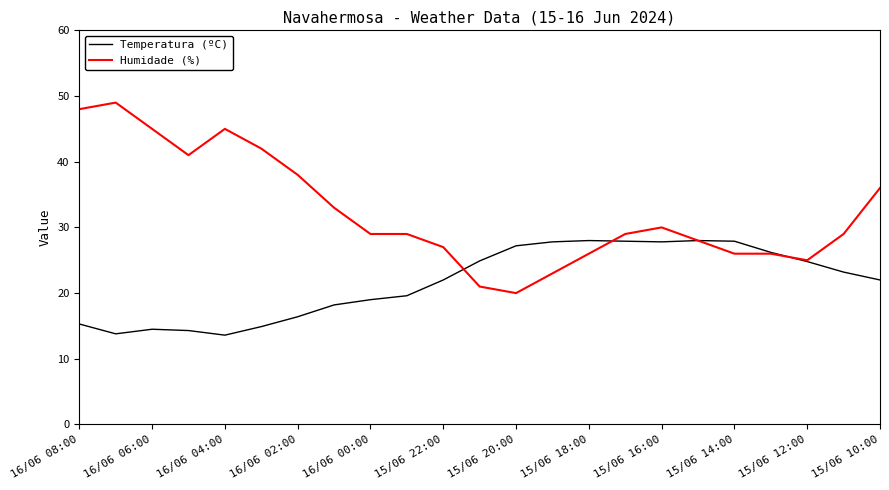

Which series has the largest total across all categories?

Humidade (%)